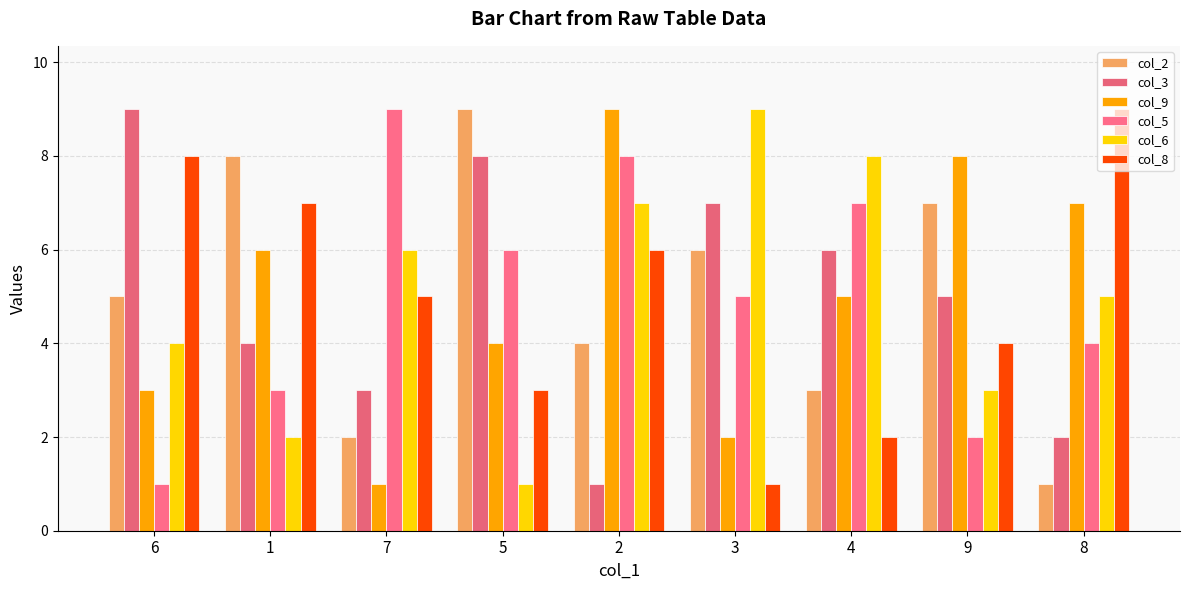

What is the sum of all col_5 values?

45